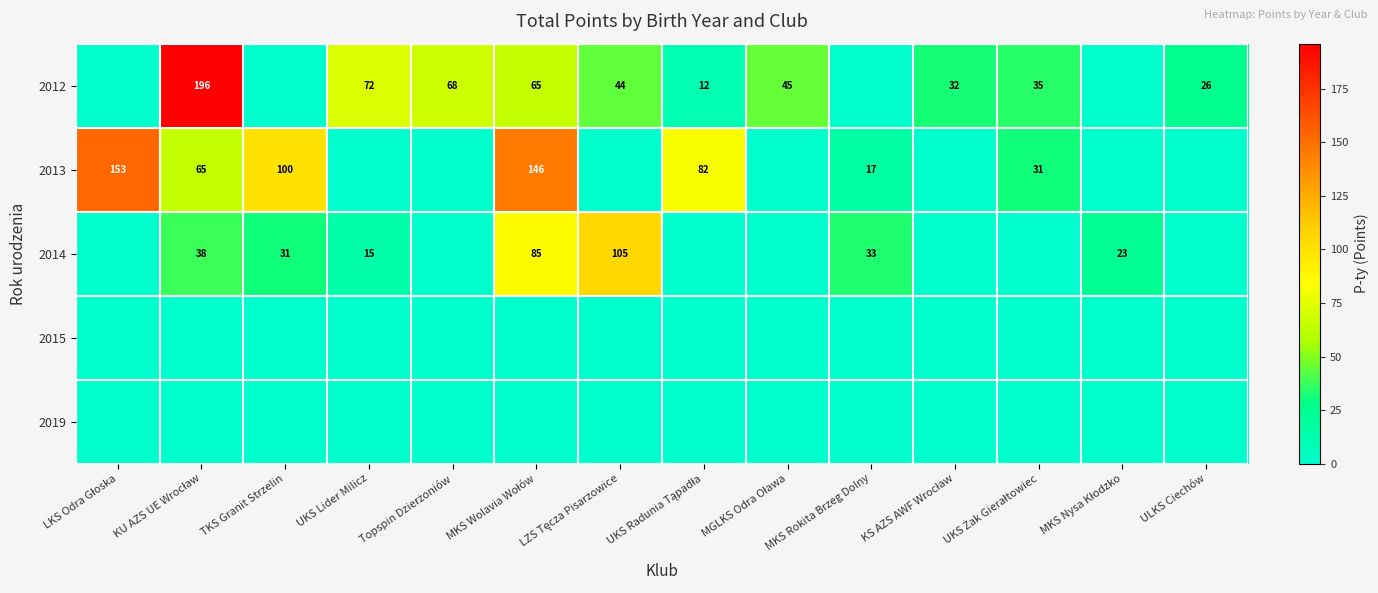

How many series are shown in this chart?

5